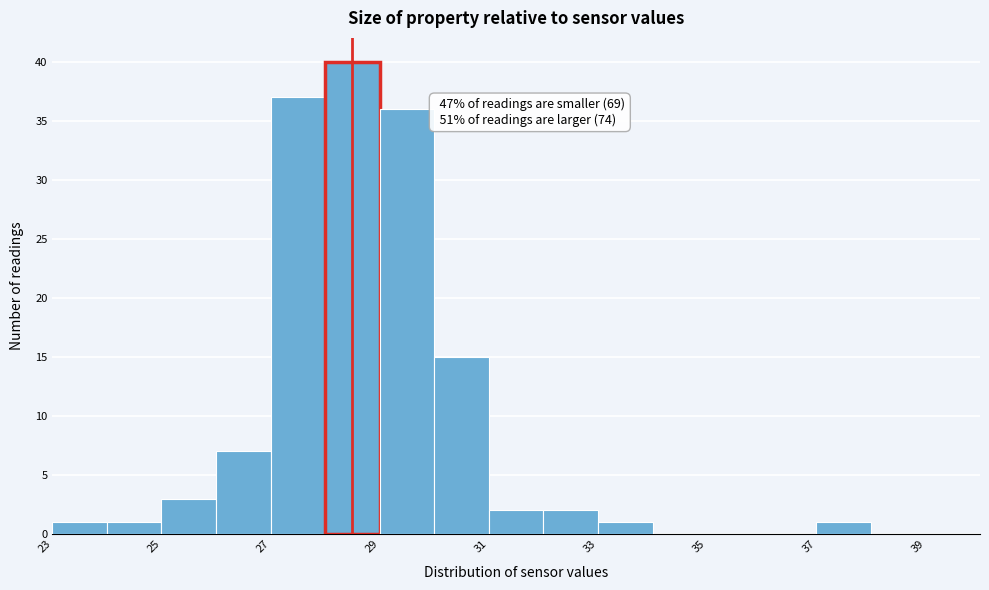

Over which range of the x-axis is the bar tallest?

28 to 29